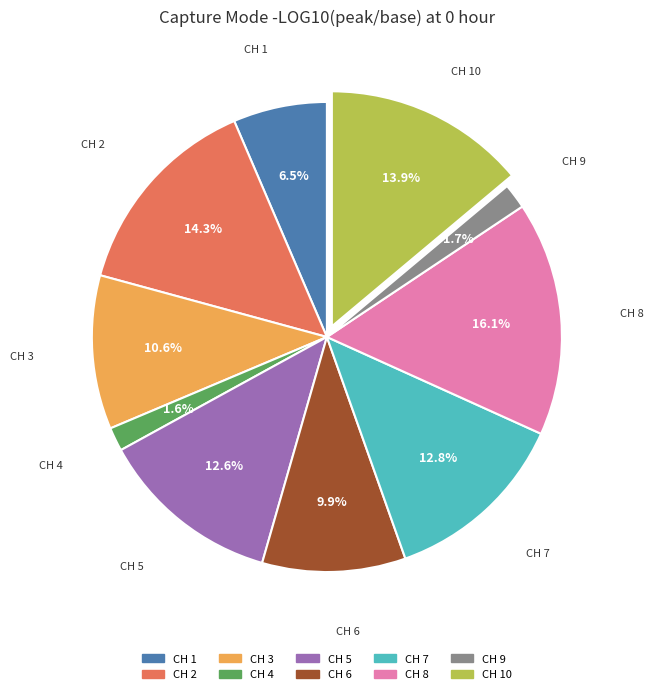

Is there a majority slice in this chart?

No